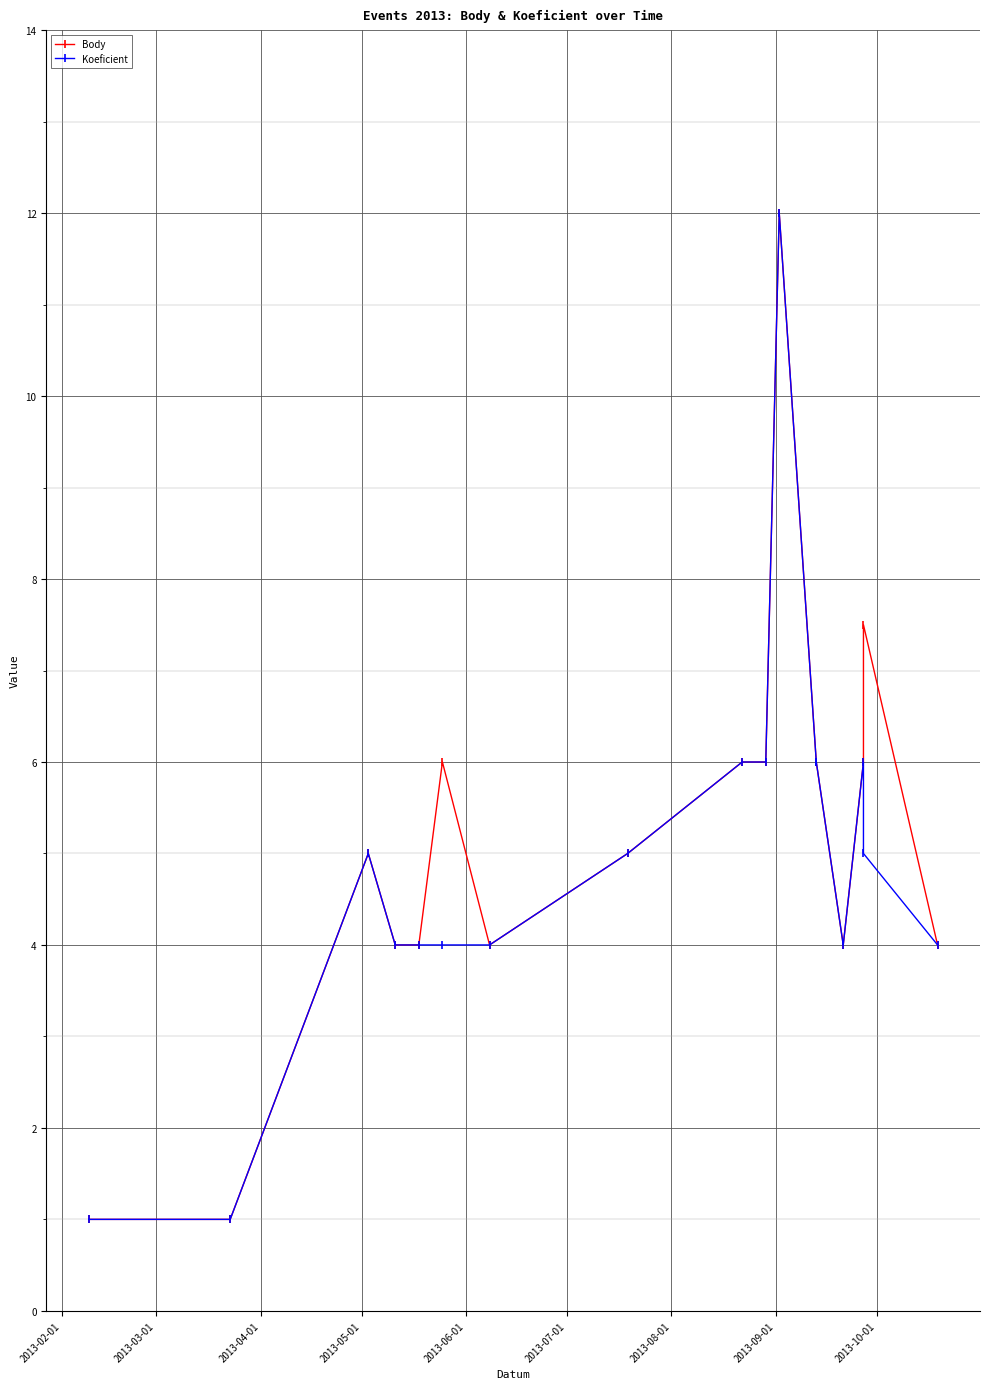

How many categories are shown in the chart?

17